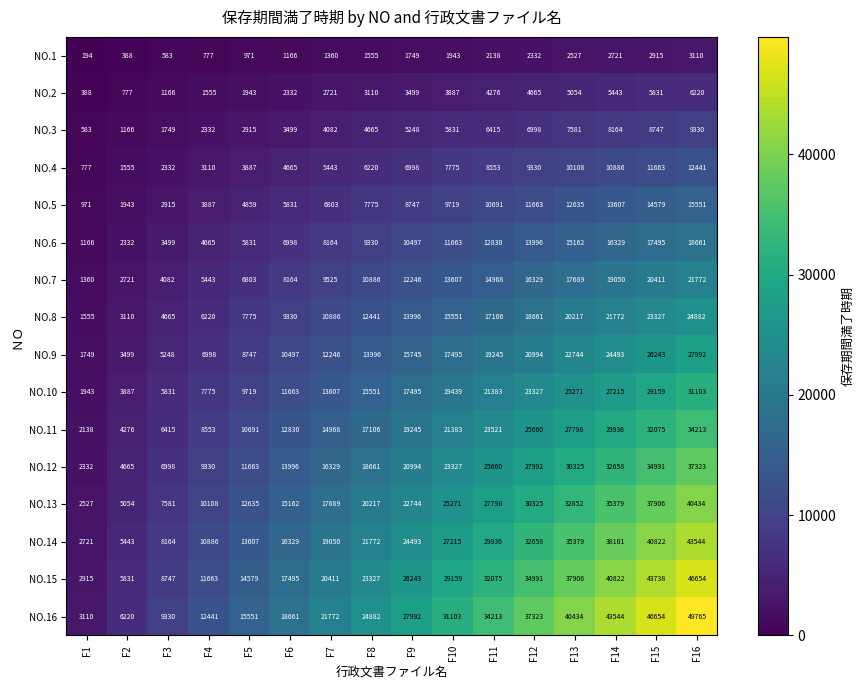

What is the difference between the second highest and second lowest values in the NO.14 series?

35379